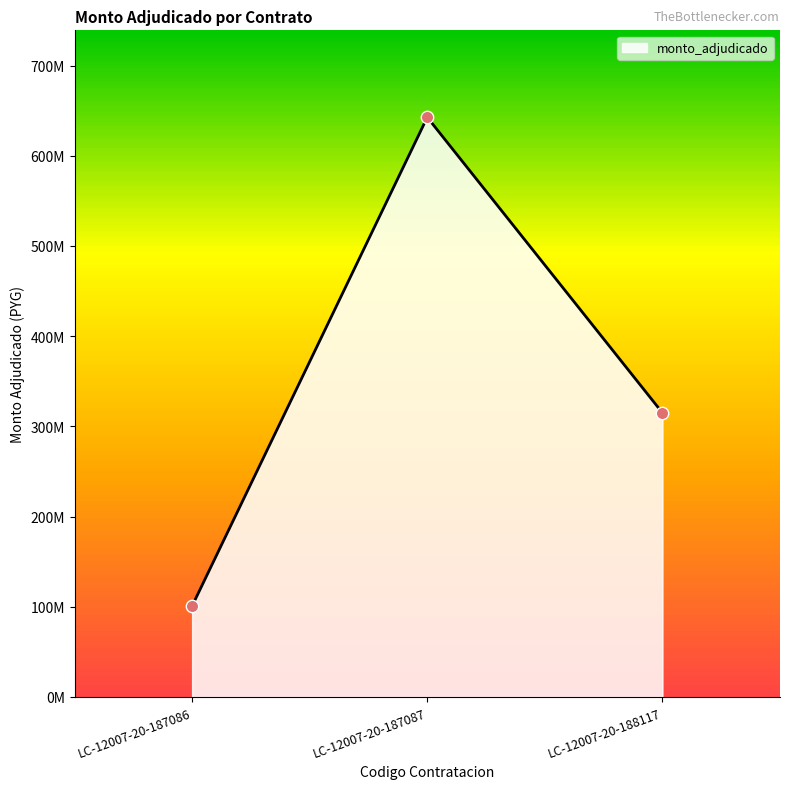

What is the ratio of the value at LC-12007-20-187087 to the value at LC-12007-20-187086?

6.4